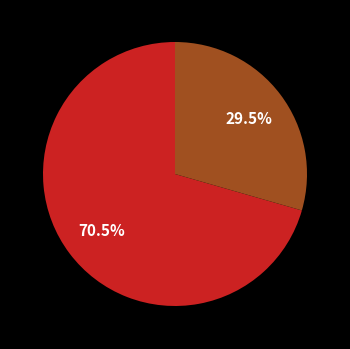

To the nearest percent, what is the difference between the largest and smallest slice percentages?

41%